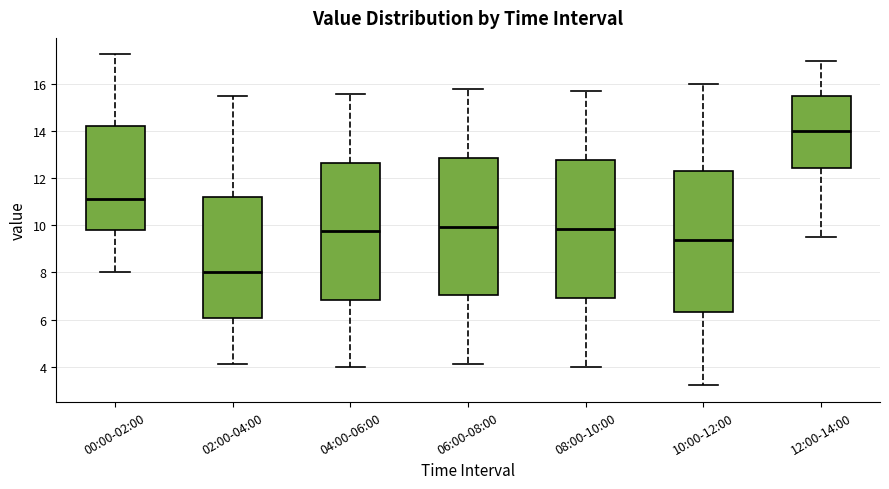

Reading left to right, transcribe this box plot: for each box, give where its median line is, the range the box spans, and where its two whiskers end, as read against the y-axis. The values are not printed on the chart, so give them approximately, as read against the axis.

00:00-02:00: median 11.2, box 9.8 to 14.2, whiskers 8.0 to 17.2
02:00-04:00: median 8.0, box 6.0 to 11.2, whiskers 4.2 to 15.6
04:00-06:00: median 9.8, box 6.8 to 12.6, whiskers 4.0 to 15.6
06:00-08:00: median 10.0, box 7.0 to 12.8, whiskers 4.2 to 15.8
08:00-10:00: median 9.8, box 7.0 to 12.8, whiskers 4.0 to 15.8
10:00-12:00: median 9.4, box 6.4 to 12.4, whiskers 3.2 to 16.0
12:00-14:00: median 14.0, box 12.4 to 15.6, whiskers 9.6 to 17.0